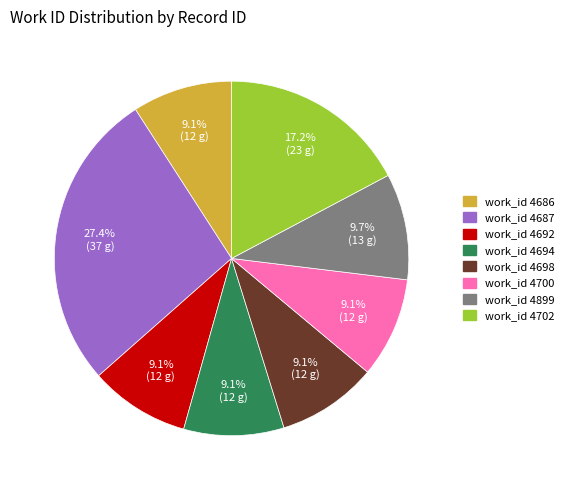

Is there any slice that represents more than half of the pie?

No